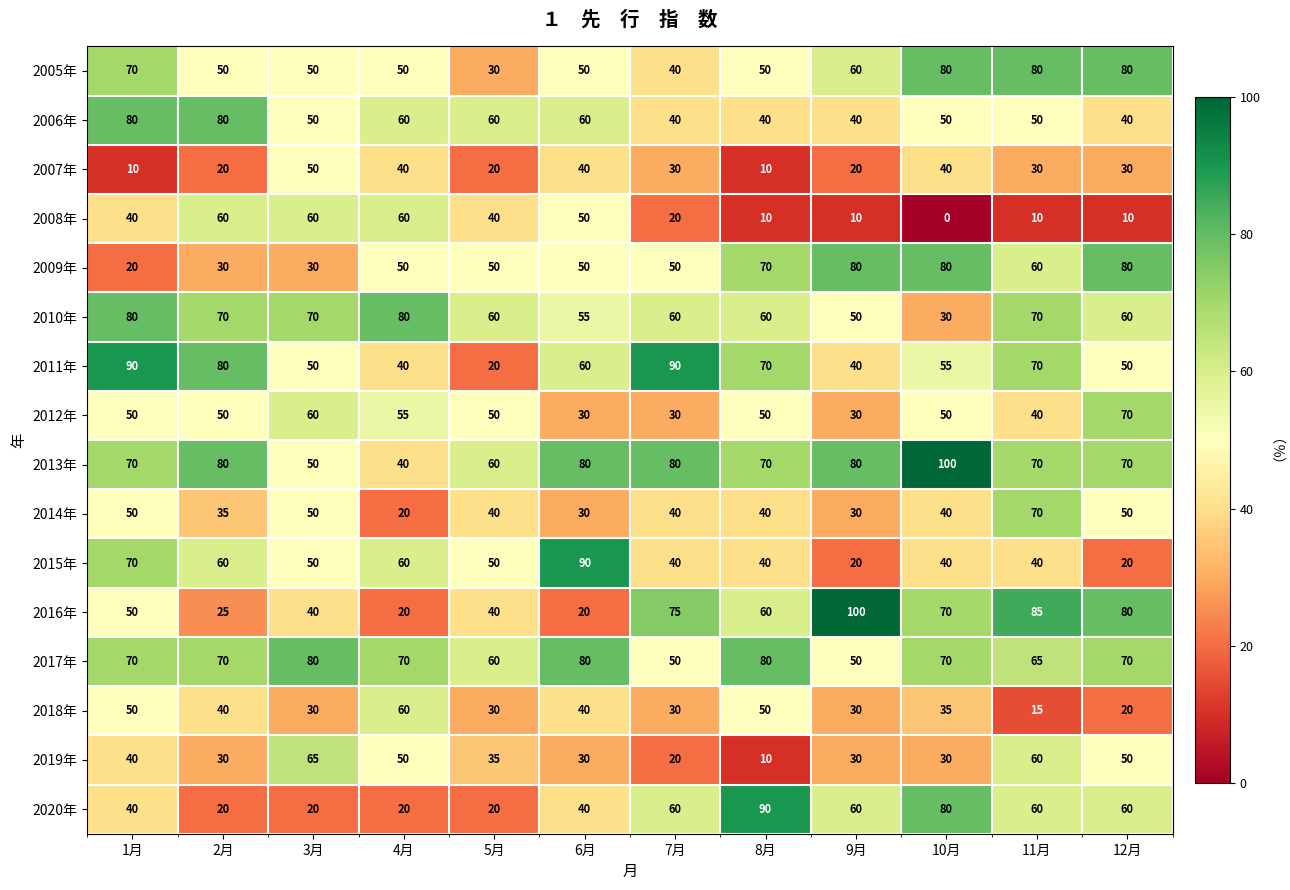

What is the total value across all series at 11月?

875